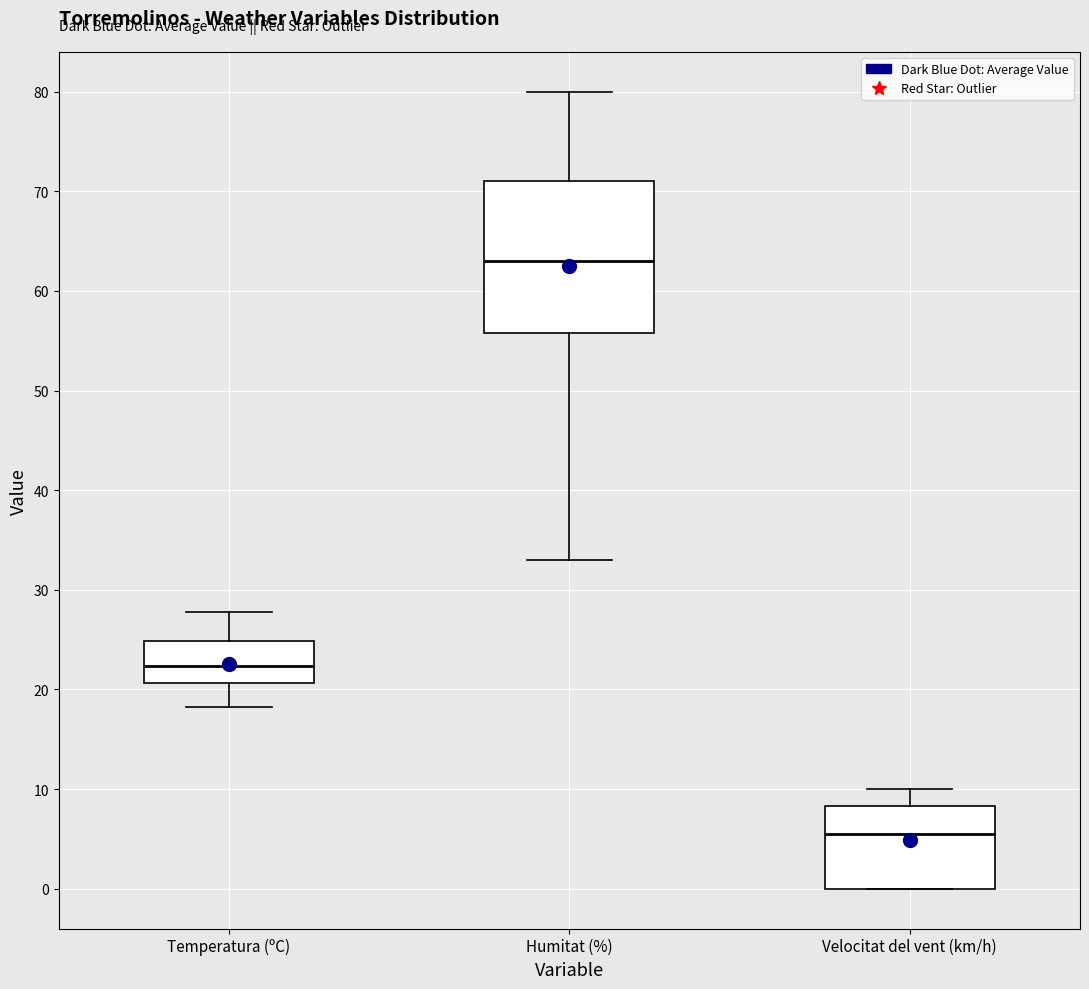

Reading left to right, transcribe this box plot: for each box, give where its median line is, the range the box spans, and where its two whiskers end, as read against the y-axis. The values are not printed on the chart, so give them approximately, as read against the axis.

Temperatura (ºC): median 22, box 21 to 25, whiskers 18 to 28
Humitat (%): median 63, box 56 to 71, whiskers 33 to 80
Velocitat del vent (km/h): median 6, box 0 to 8, whiskers 0 to 10